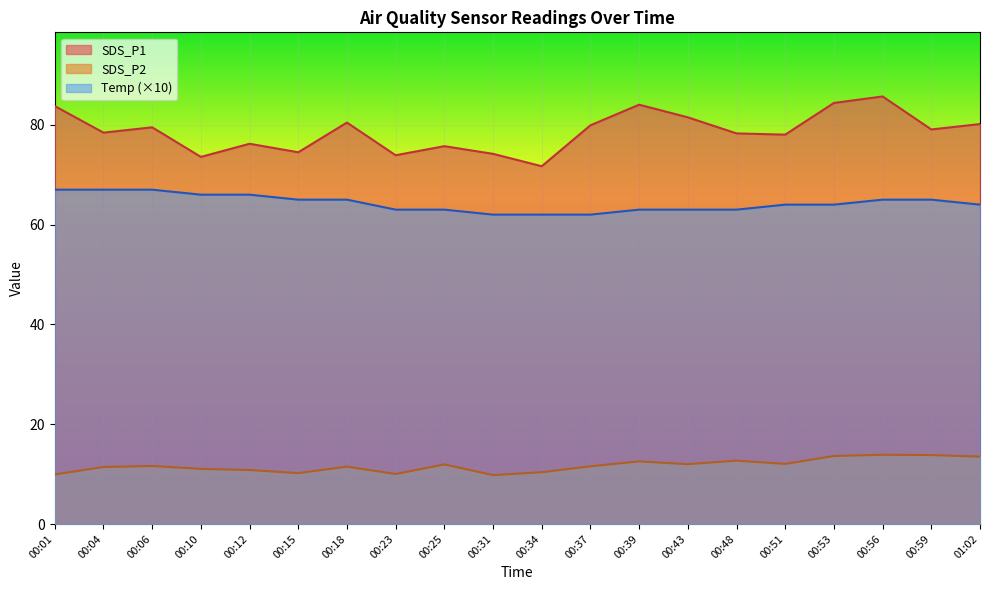

Which has a higher value, 00:43 or 00:56?

00:56